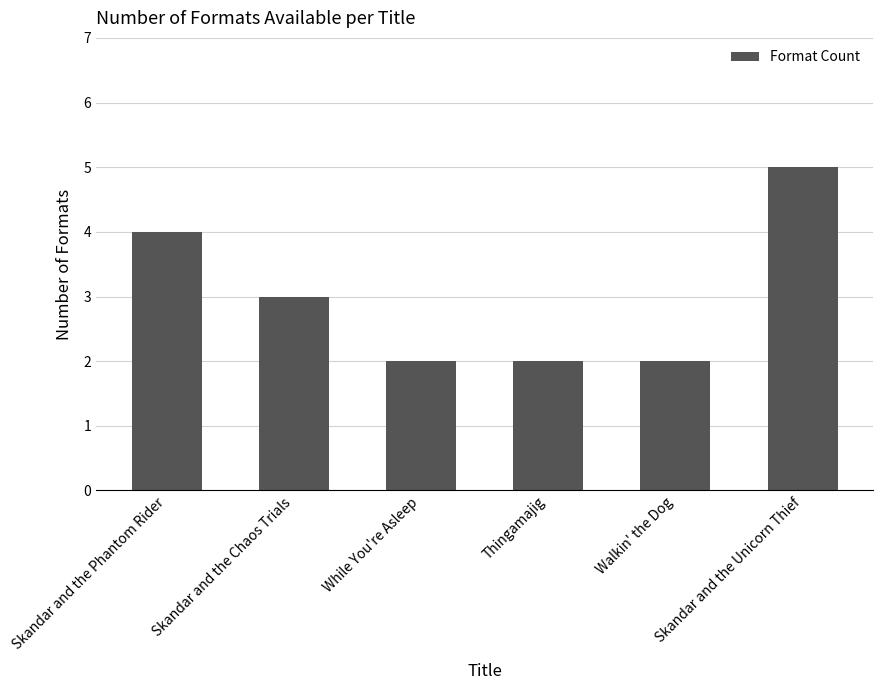

Where does the data first go above 3?

Skandar and the Phantom Rider